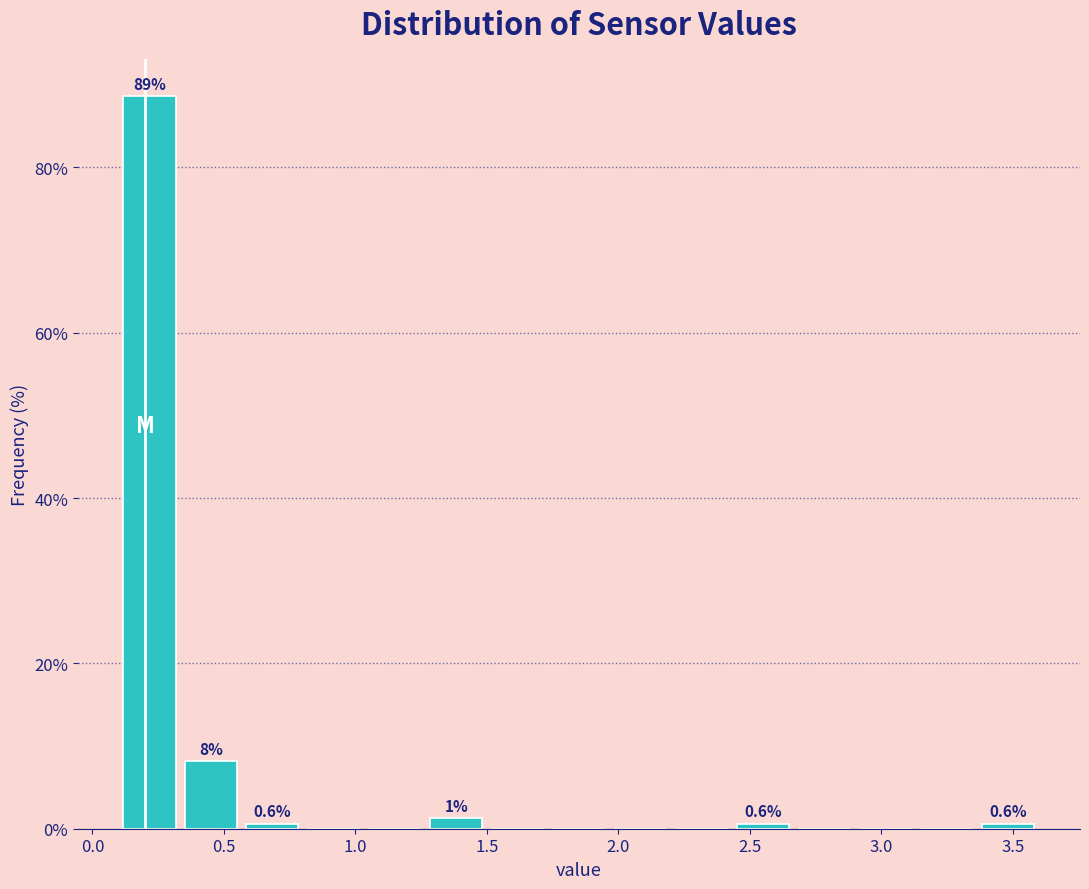

Which range on the x-axis has the tallest bar?

0.10 to 0.35